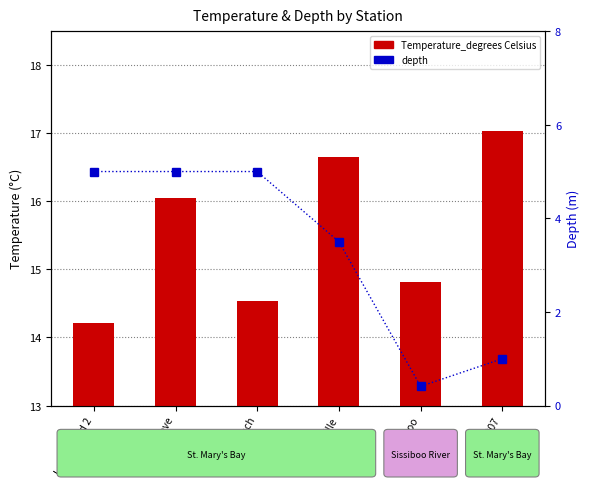

What is the value of the depth bar at the 4th from the left?

3.5